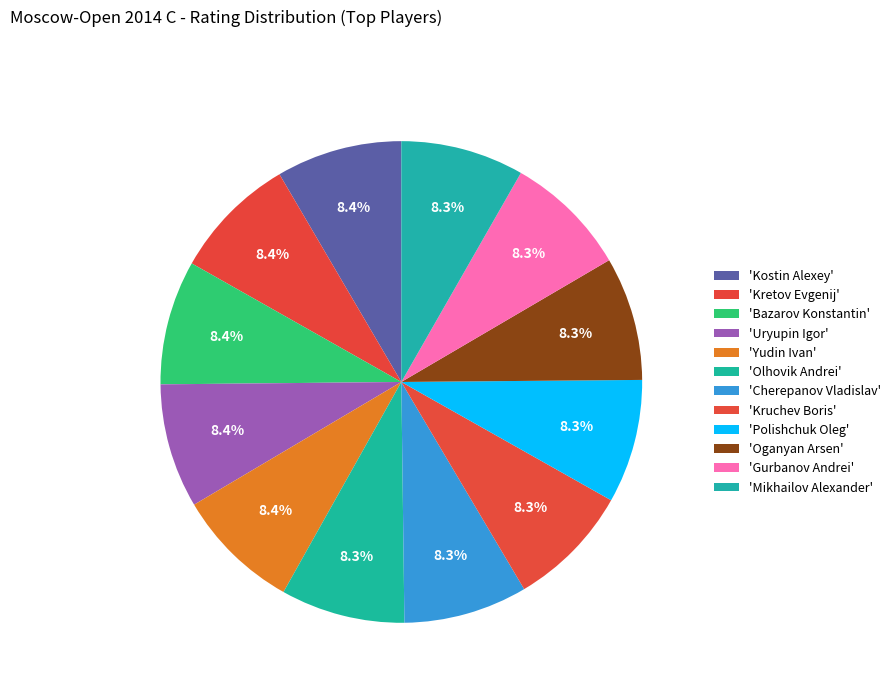

Count the number of slices in the pie.

12